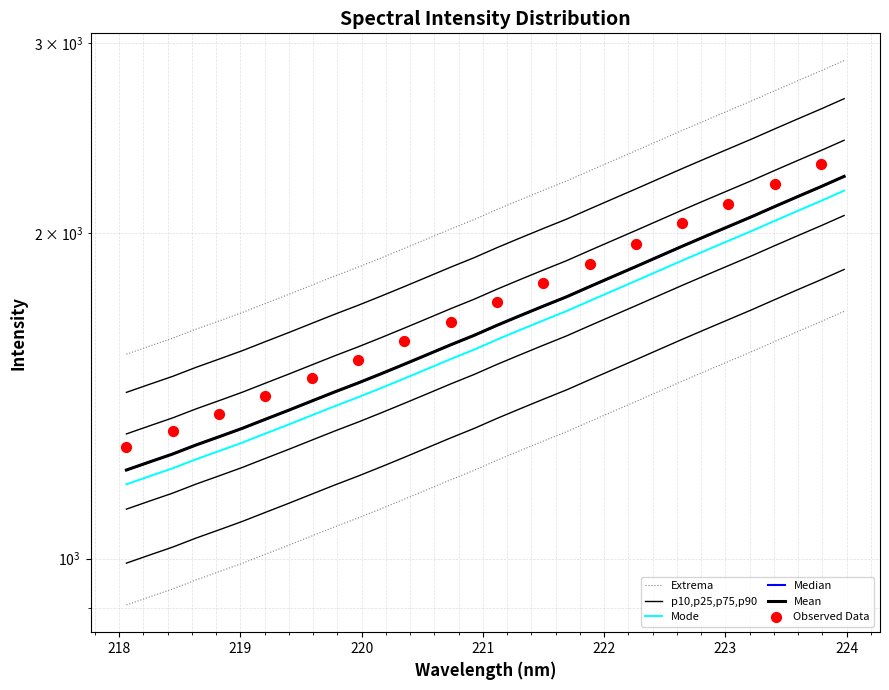

What is the change in value from 220.3533 to 220.5444?

+23.7